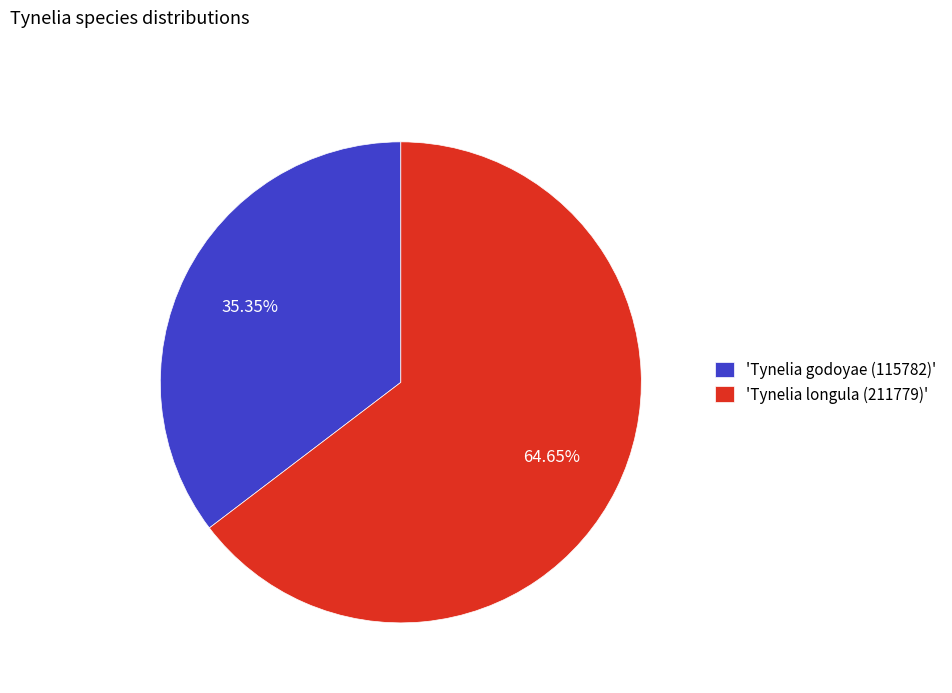

Between 'Tynelia longula (211779)' and 'Tynelia godoyae (115782)', which is larger?

'Tynelia longula (211779)'